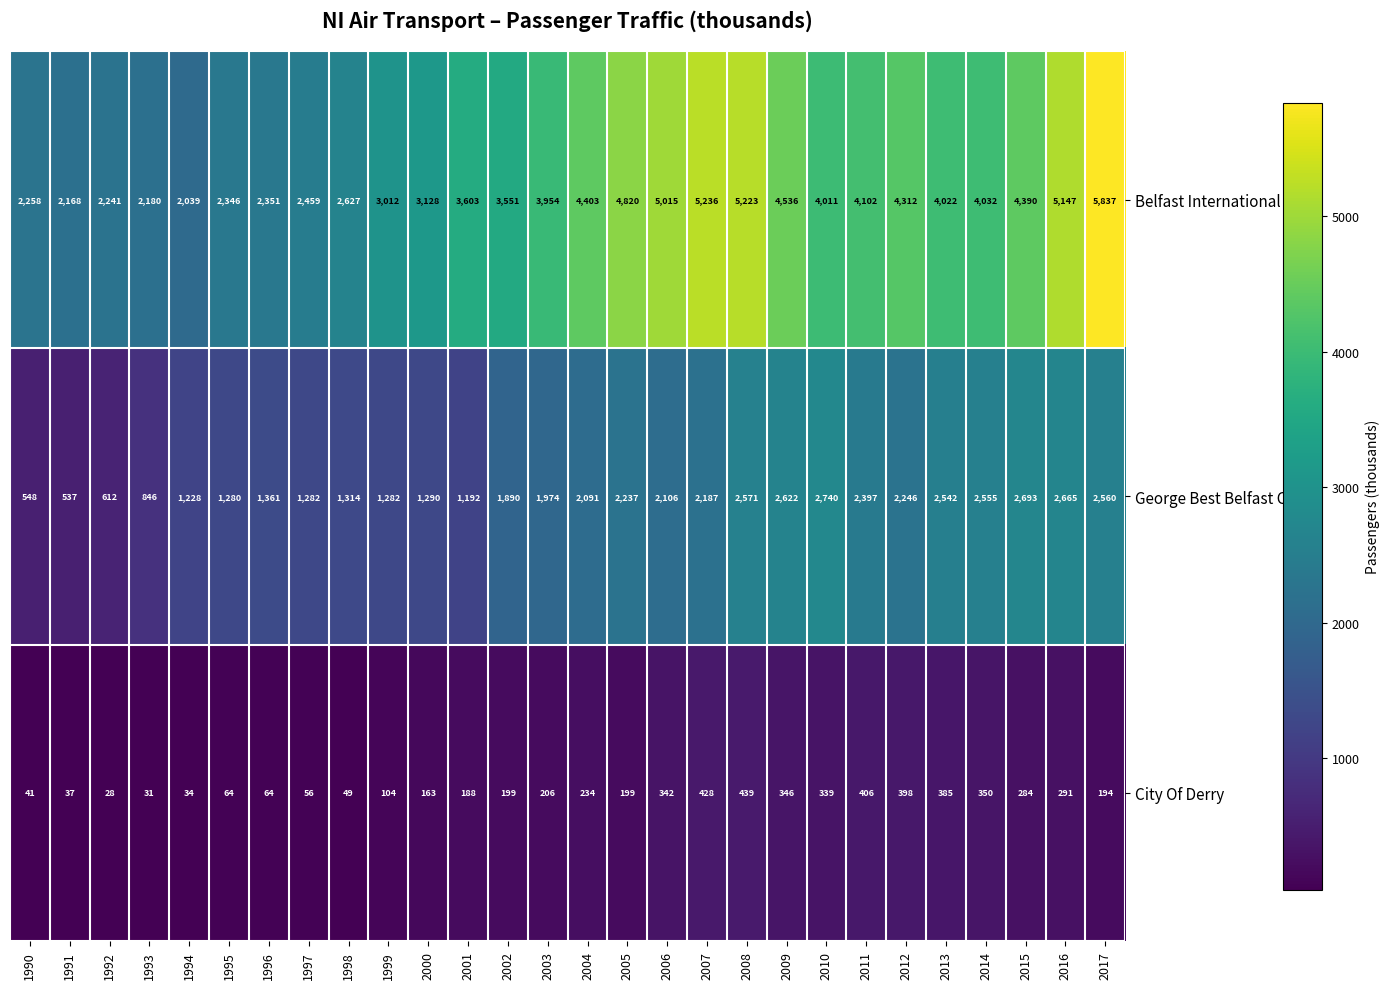

Between 2015 and 2016, which series saw the biggest shift?

Belfast International